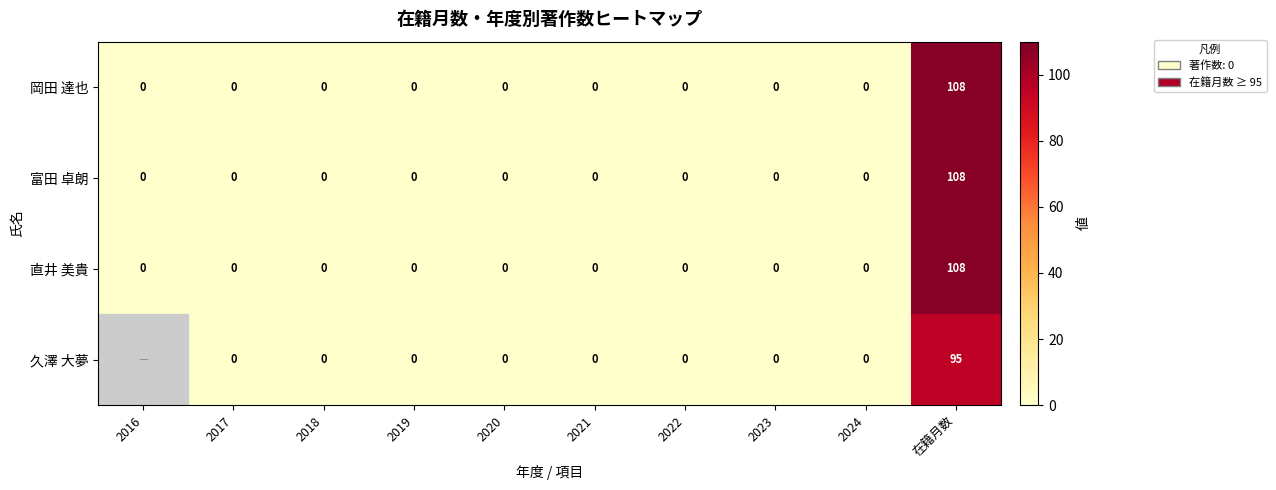

The 直井 美貴 series shows 62.5 at 2018. True or false?

False